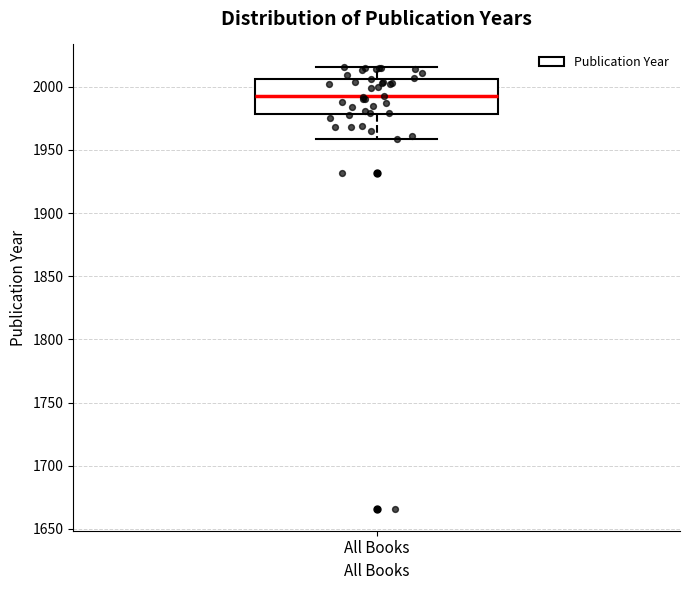

Transcribe this box plot: give where the median line is, the range the box spans, and where the two whiskers end, as read against the y-axis. The values are not printed on the chart, so give them approximately, as read against the axis.

median 1995, box 1980 to 2005, whiskers 1960 to 2015